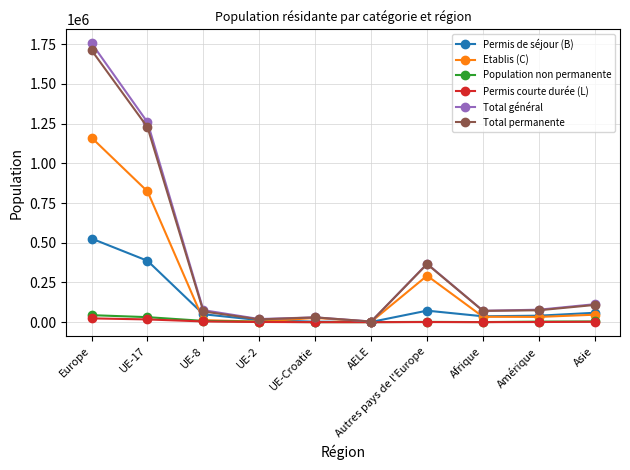

At which label is Etablis (C) closest to 582097?

UE-17